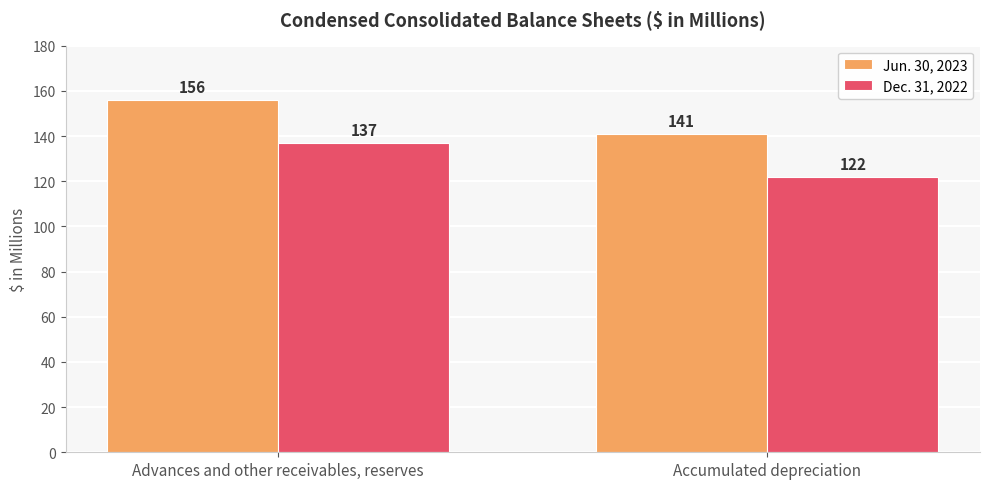

What is the sum of the Jun. 30, 2023 values at Accumulated depreciation and Advances and other receivables, reserves?

297